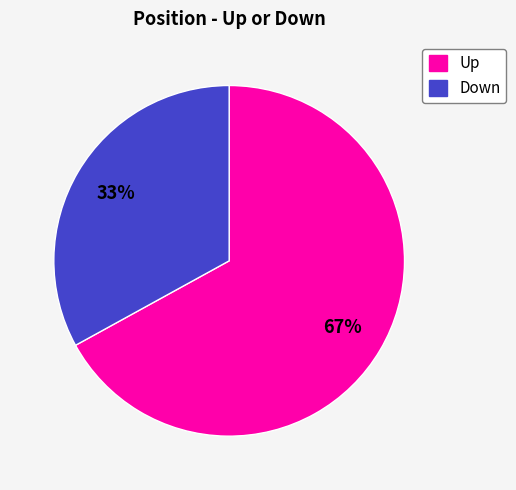

How many slices are in this pie chart?

2